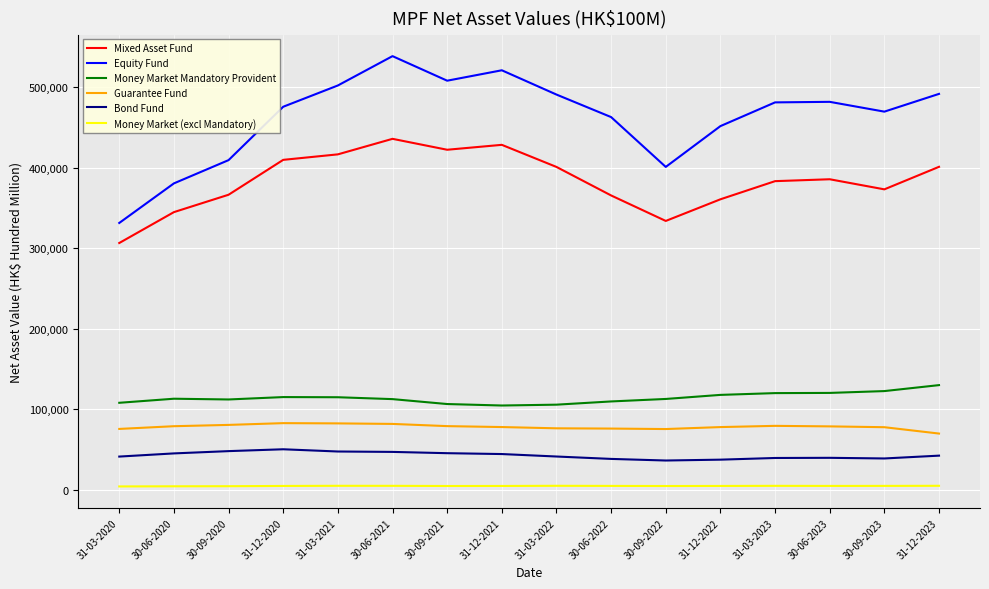

At which label does Money Market Mandatory Provident reach its peak?

31-12-2023